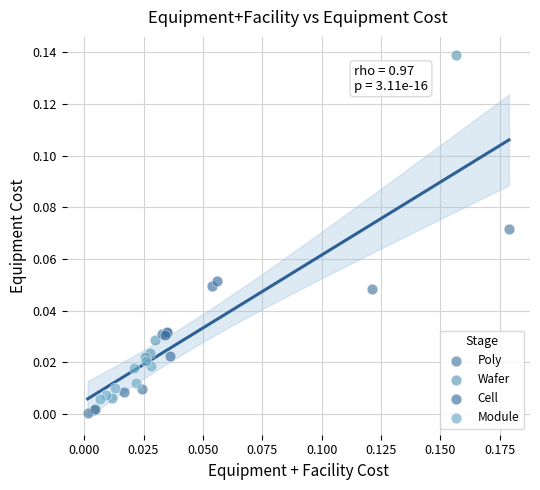

Which series contains the highest Y value?

Wafer